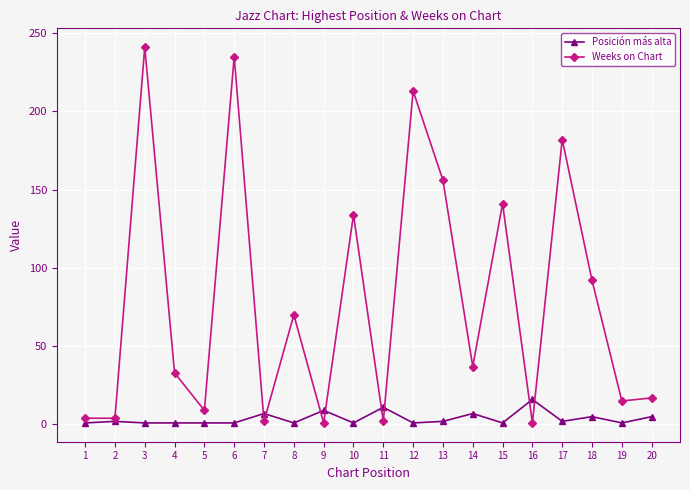

Which series changed the most between 11 and 18?

Weeks on Chart